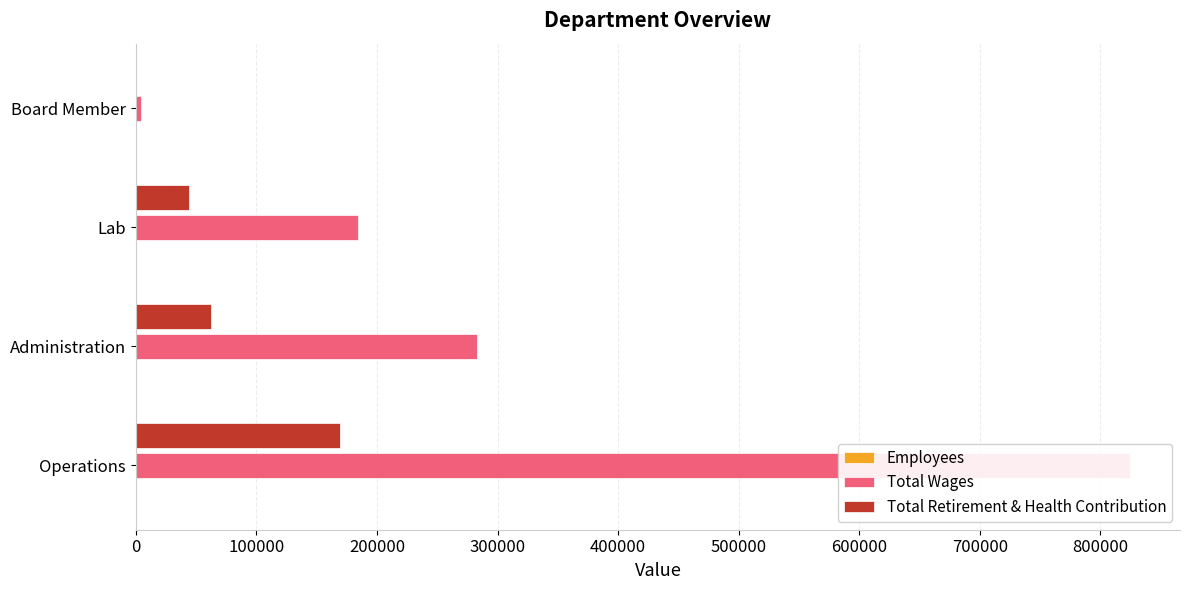

The Total Retirement & Health Contribution series shows 62112 at Administration. True or false?

True